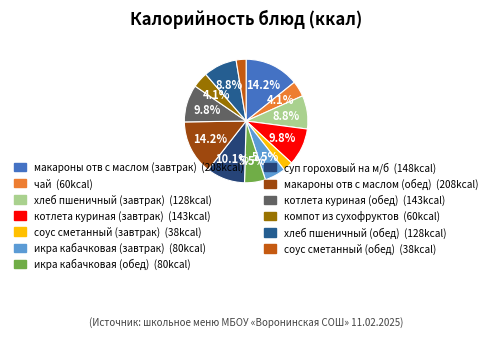

Which category has the biggest portion of the pie?

макароны отв с маслом (завтрак)